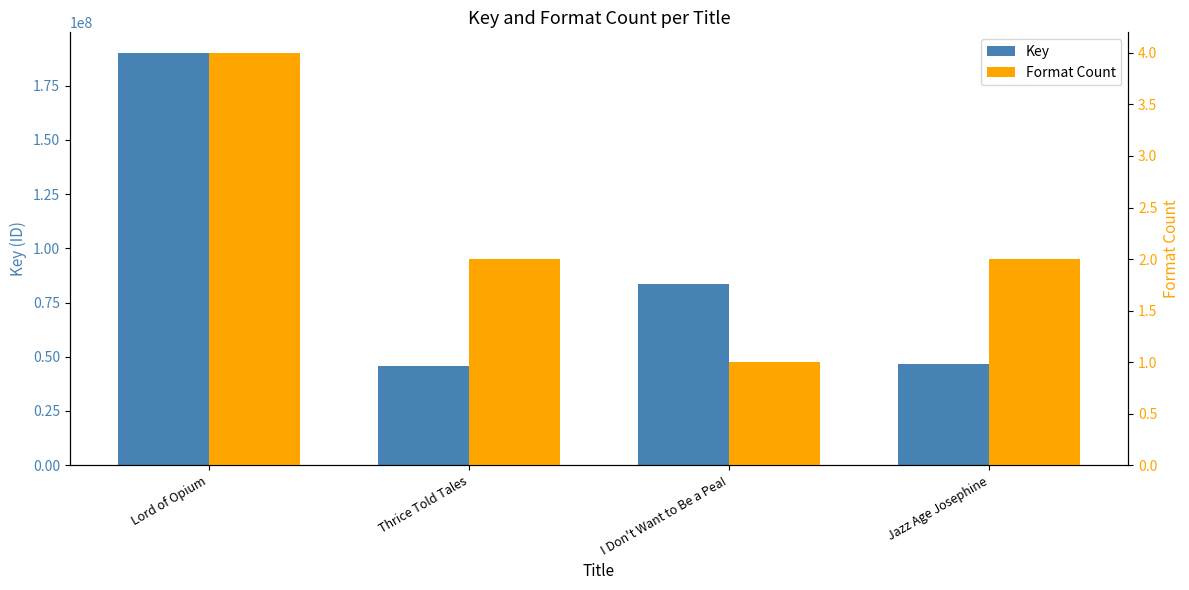

What is the difference between the maximum and minimum values in the Format Count series?

3